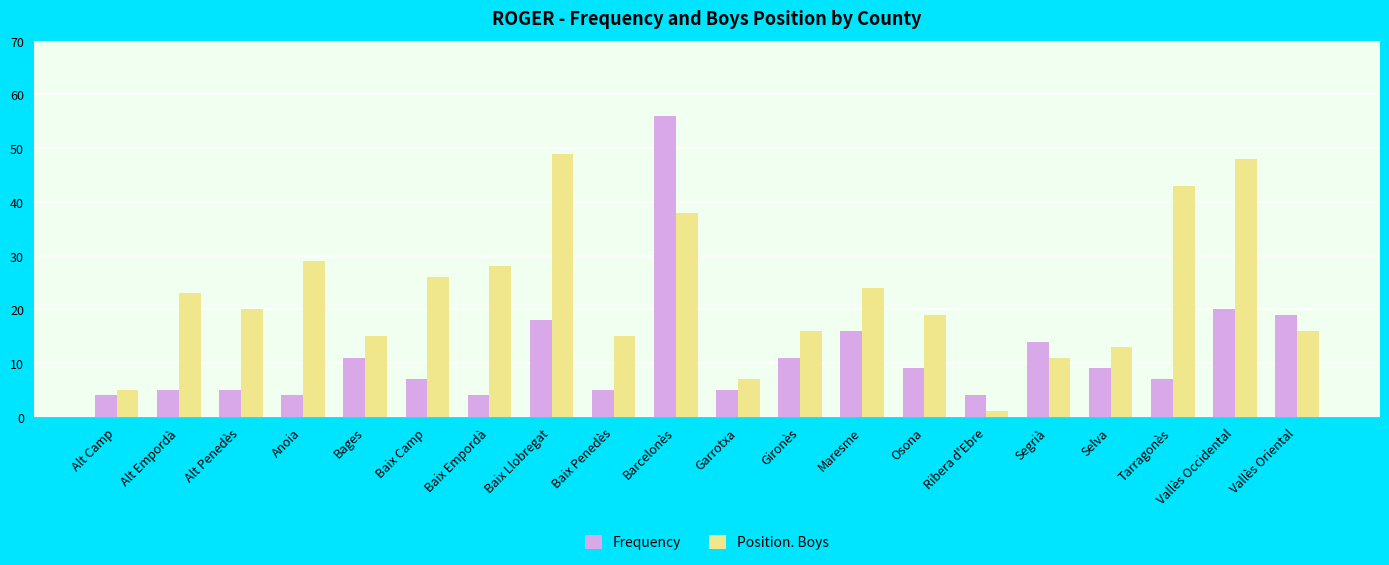

Reading left to right, transcribe all the data shown in this chart.

Frequency: Alt Camp=4	Alt Empordà=5	Alt Penedès=5	Anoia=4	Bages=11	Baix Camp=7	Baix Empordà=4	Baix Llobregat=18	Baix Penedès=5	Barcelonès=56	Garrotxa=5	Gironès=11	Maresme=16	Osona=9	Ribera d'Ebre=4	Segrià=14	Selva=9	Tarragonès=7	Vallès Occidental=20	Vallès Oriental=19
Position. Boys: Alt Camp=5	Alt Empordà=23	Alt Penedès=20	Anoia=29	Bages=15	Baix Camp=26	Baix Empordà=28	Baix Llobregat=49	Baix Penedès=15	Barcelonès=38	Garrotxa=7	Gironès=16	Maresme=24	Osona=19	Ribera d'Ebre=1	Segrià=11	Selva=13	Tarragonès=43	Vallès Occidental=48	Vallès Oriental=16